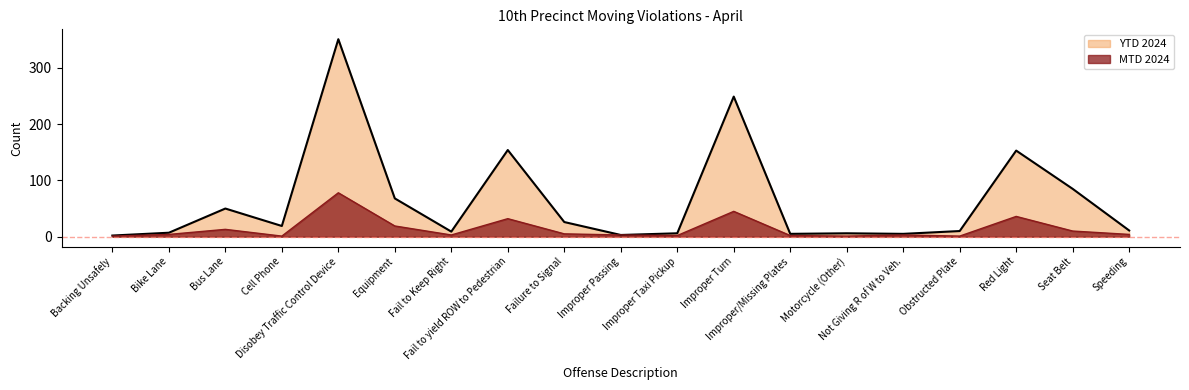

Reading left to right, transcribe all the data shown in this chart.

MTD 2024: 1	4	13	1	78	19	3	32	5	3	2	45	2	1	3	1	36	10	4
YTD 2024: 2	7	50	19	351	68	9	154	26	3	6	249	5	6	5	10	153	85	11